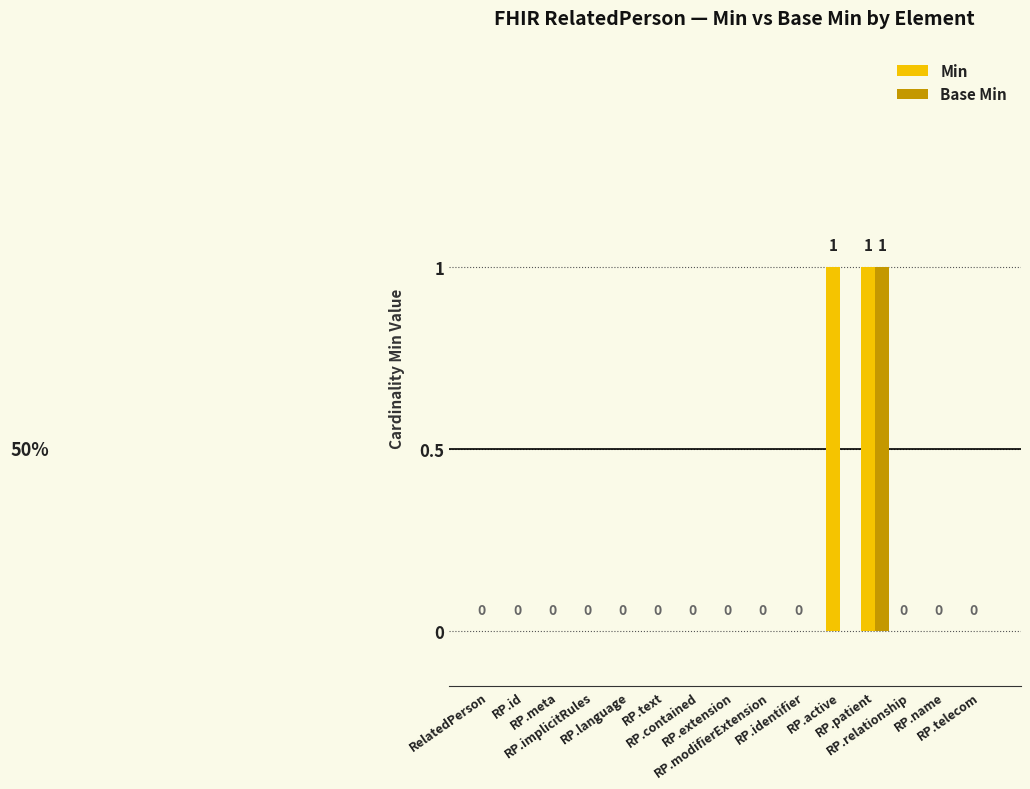

Count the number of data series in this chart.

2